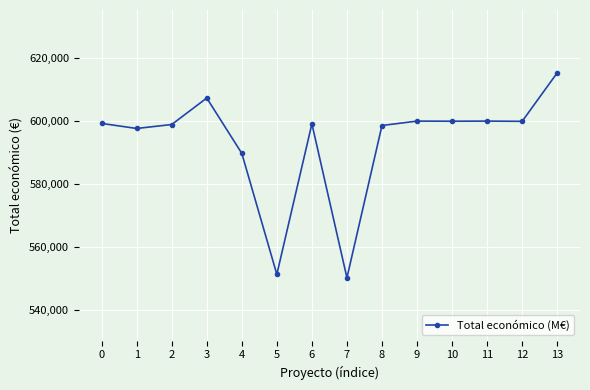

Does the chart have visible grid lines?

Yes